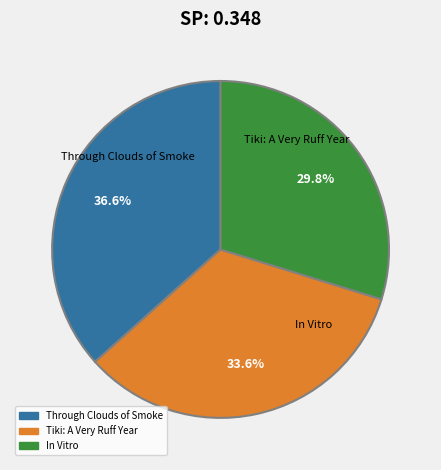

Combined, what portion of the pie is Through Clouds of Smoke and Tiki: A Very Ruff Year?

70.2%